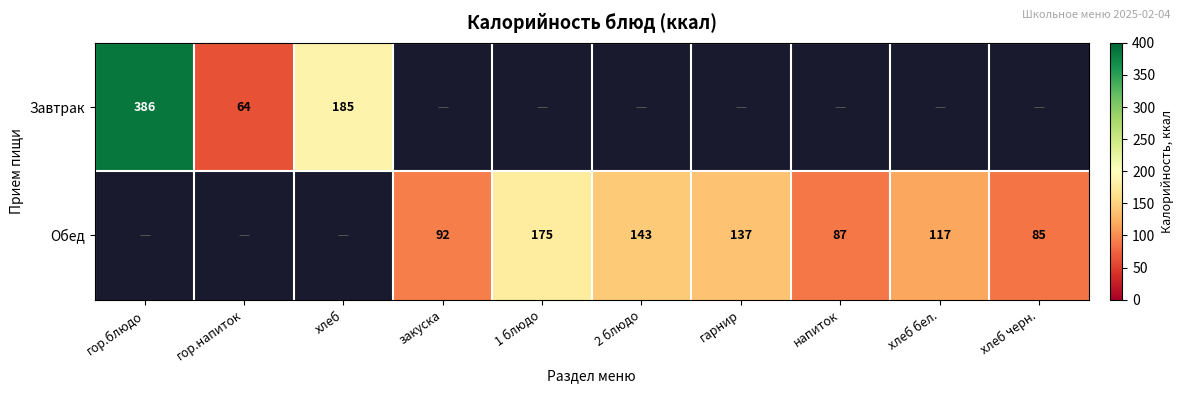

At how many categories does at least one series exceed 318?

1